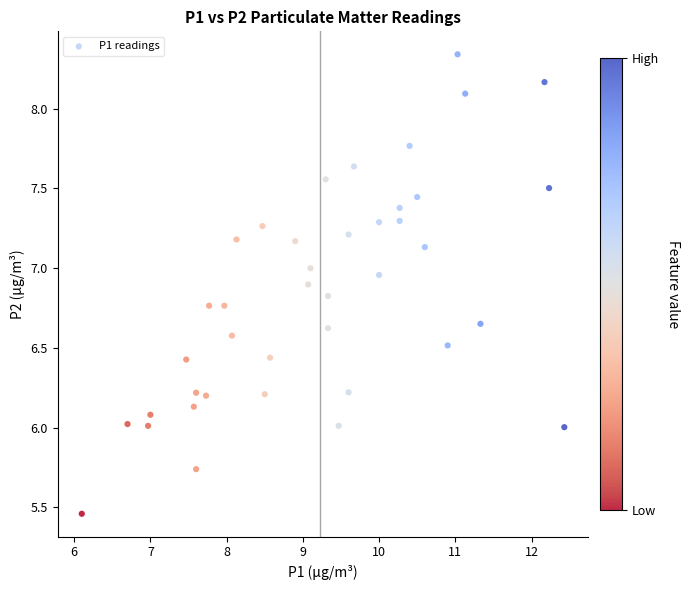

What is the range of Y values (max minus min)?

2.9